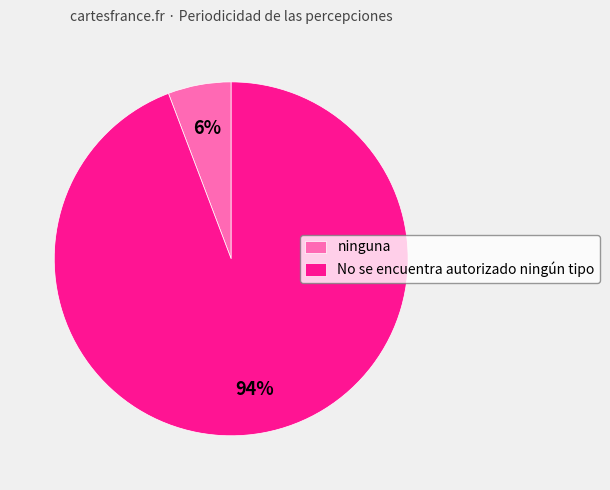

To the nearest percent, what portion does No se encuentra autorizado ningún tipo represent?

94%